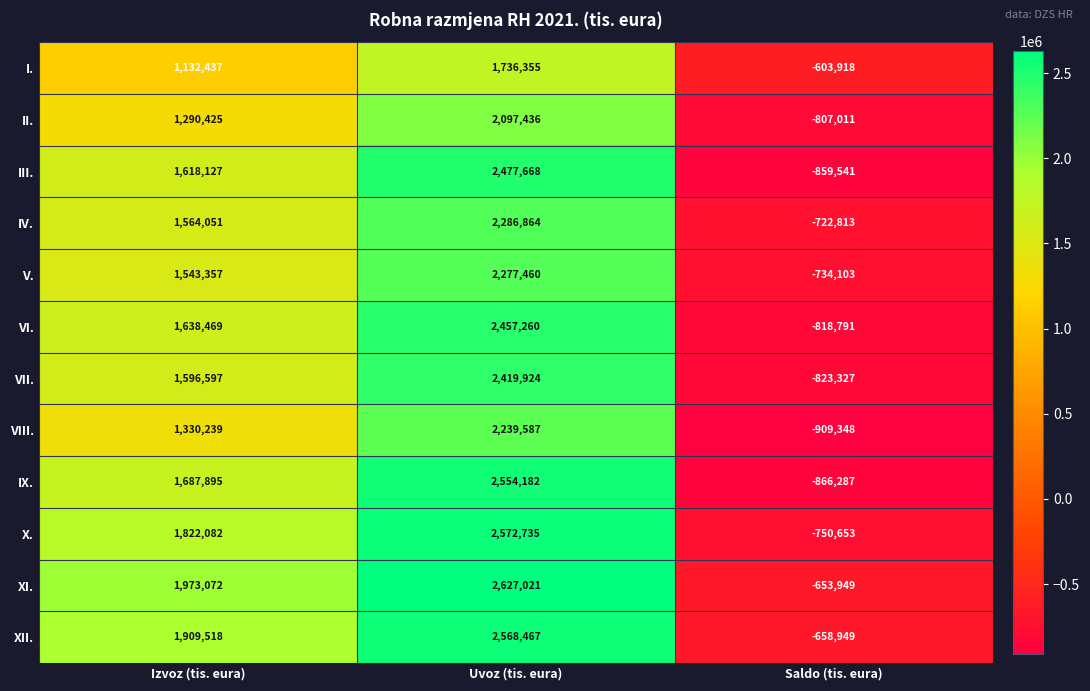

Where is VI. nearest to the value 819234?

Izvoz (tis. eura)